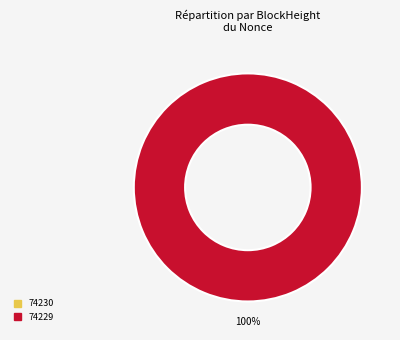

Count the number of slices in the pie.

2